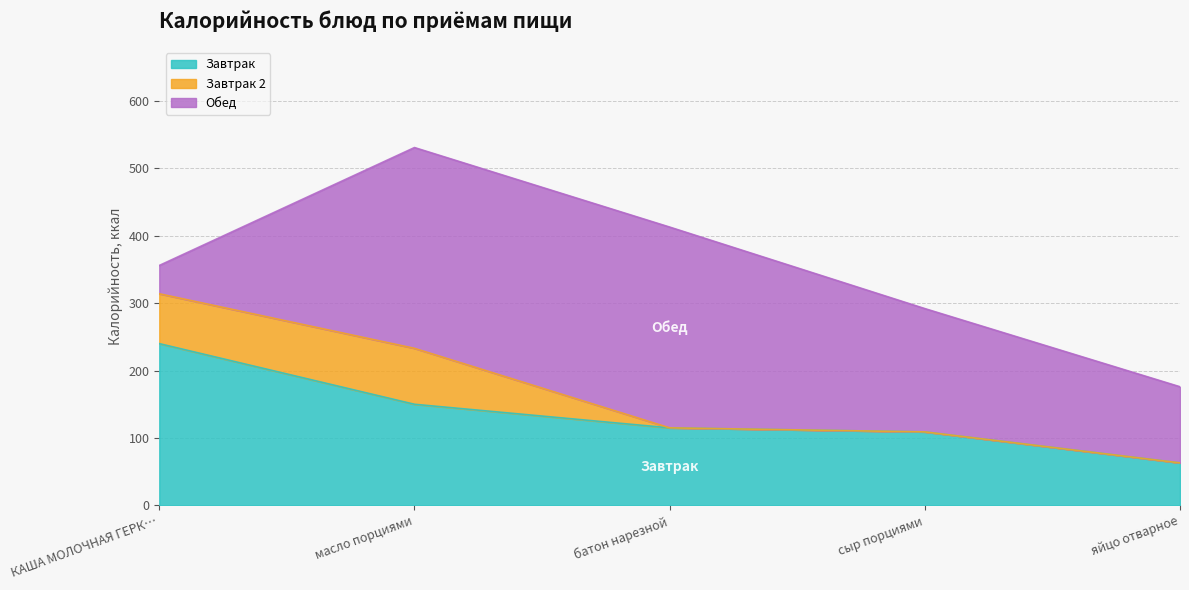

Between which two adjacent categories do Обед and Завтрак 2 first intersect?

КАША МОЛОЧНАЯ ГЕРКУЛЕСОВАЯ and масло порциями